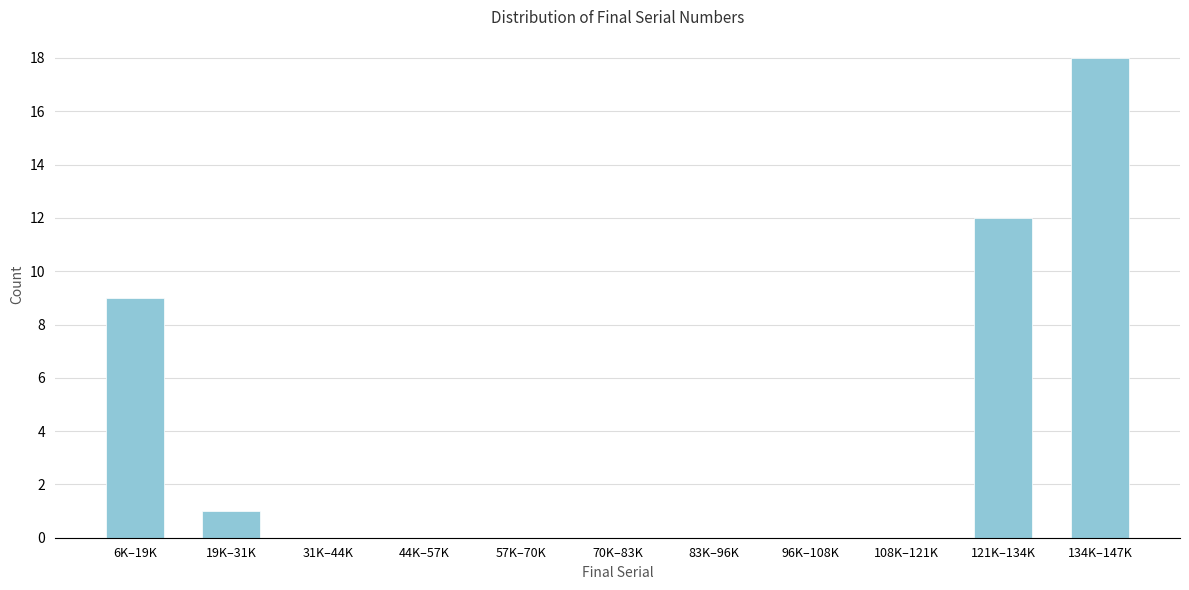

Reading right to left, what are all the values shown in this chart?

134K–147K=18	121K–134K=12	108K–121K=0	96K–108K=0	83K–96K=0	70K–83K=0	57K–70K=0	44K–57K=0	31K–44K=0	19K–31K=1	6K–19K=9